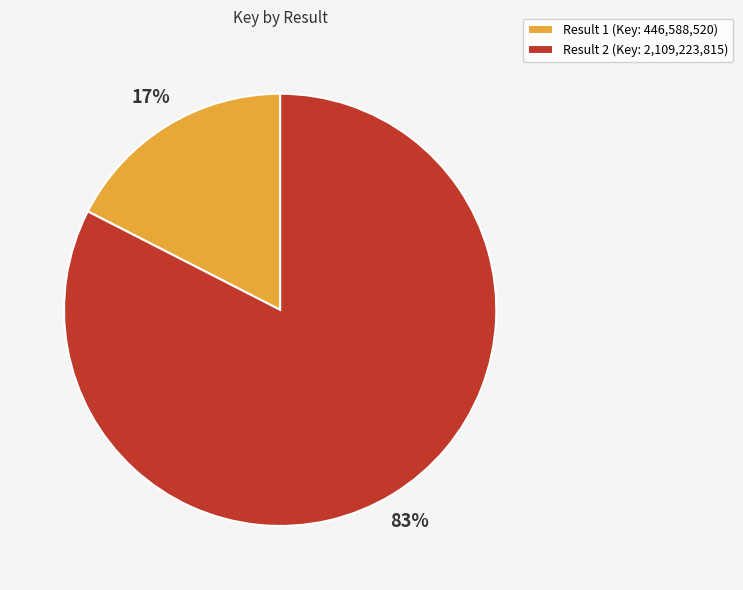

The Result 2 (Key: 2,109,223,815) slice represents 96% of the pie. True or false?

False